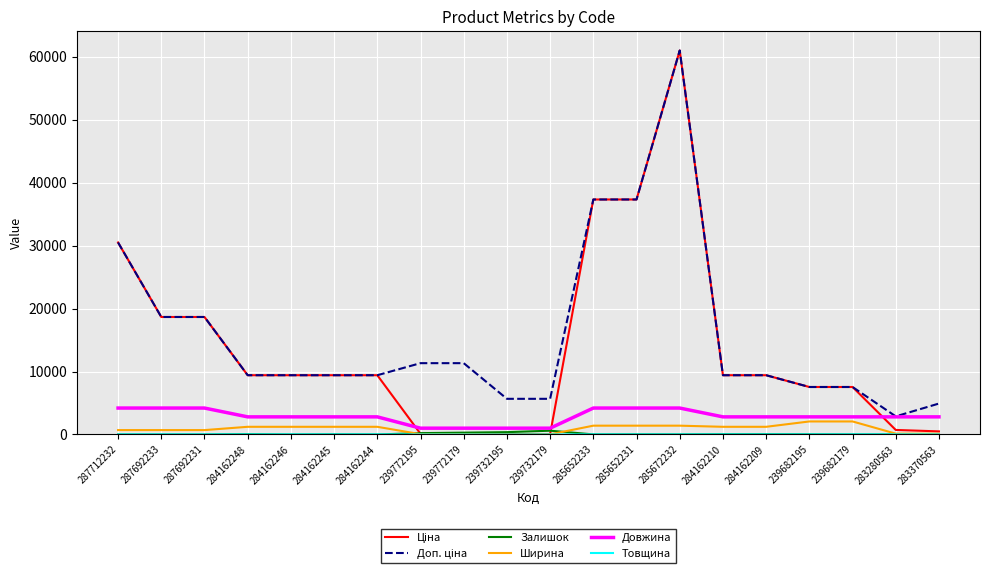

How many lines are shown in the chart?

6